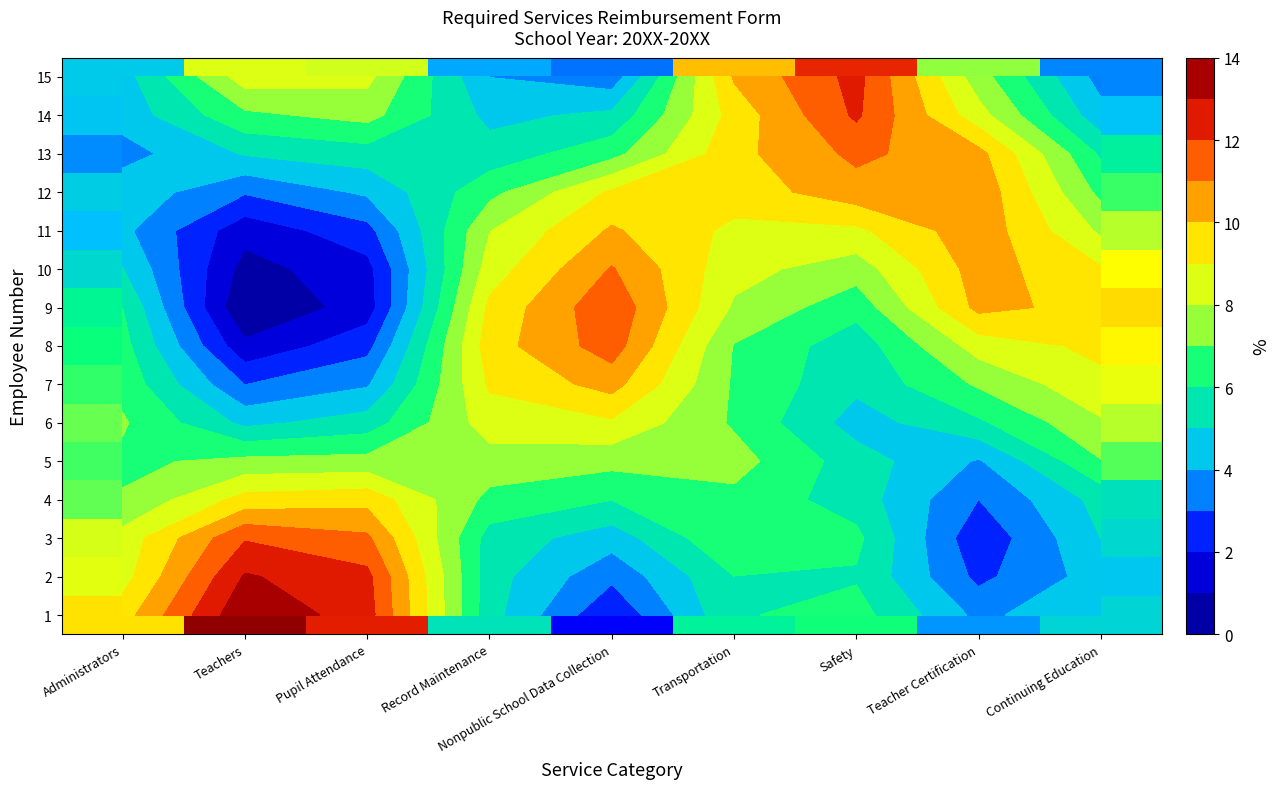

Which category has the highest value across all series?

Teachers